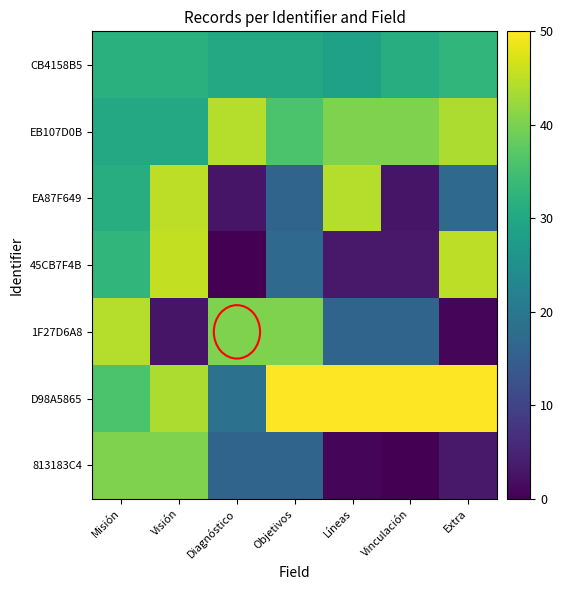

Reading left to right, transcribe all the data shown in this chart.

CB4158B5: Misión=31.7	Visión=31.7	Diagnóstico=30.2	Objetivos=30.2	Líneas=28.7	Vinculación=31.1	Extra=33.0
EB107D0B: Misión=30.2	Visión=30.2	Diagnóstico=44.4	Objetivos=35.8	Líneas=40.4	Vinculación=40.4	Extra=43.8
EA87F649: Misión=31.1	Visión=45.1	Diagnóstico=2.8	Objetivos=16.2	Líneas=44.4	Vinculación=2.9	Extra=17.2
45CB7F4B: Misión=33.0	Visión=45.3	Diagnóstico=0.0	Objetivos=17.2	Líneas=3.4	Vinculación=3.4	Extra=45.0
1F27D6A8: Misión=44.4	Visión=2.9	Diagnóstico=40.4	Objetivos=40.4	Líneas=16.1	Vinculación=16.1	Extra=0.8
D98A5865: Misión=35.8	Visión=43.8	Diagnóstico=18.6	Objetivos=50.0	Líneas=50.0	Vinculación=50.0	Extra=50.0
813183C4: Misión=40.4	Visión=40.4	Diagnóstico=16.1	Objetivos=16.1	Líneas=0.8	Vinculación=0.0	Extra=3.4